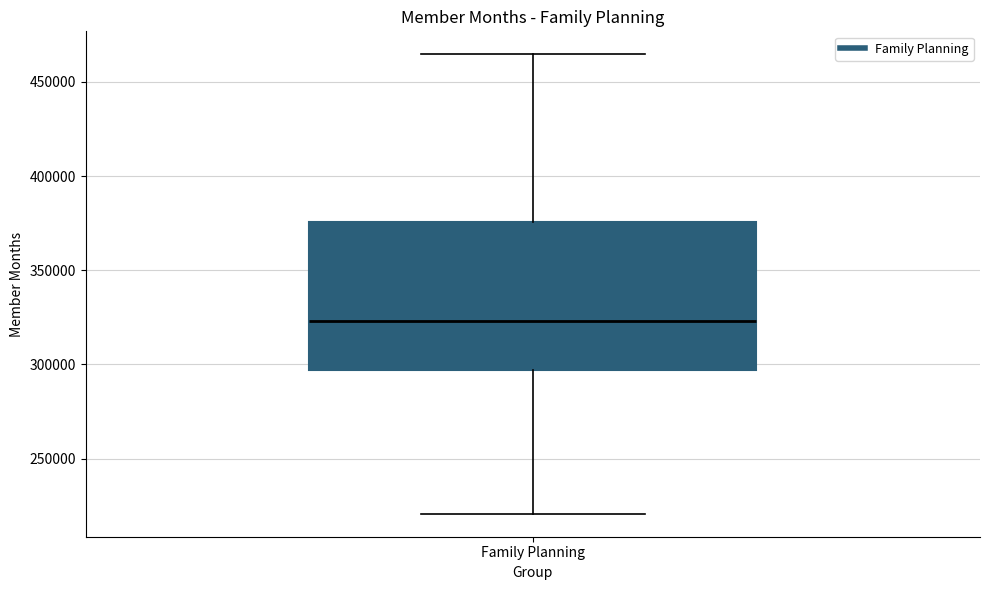

Transcribe this box plot: give where the median line is, the range the box spans, and where the two whiskers end, as read against the y-axis. The values are not printed on the chart, so give them approximately, as read against the axis.

median 325000, box 295000 to 375000, whiskers 220000 to 465000